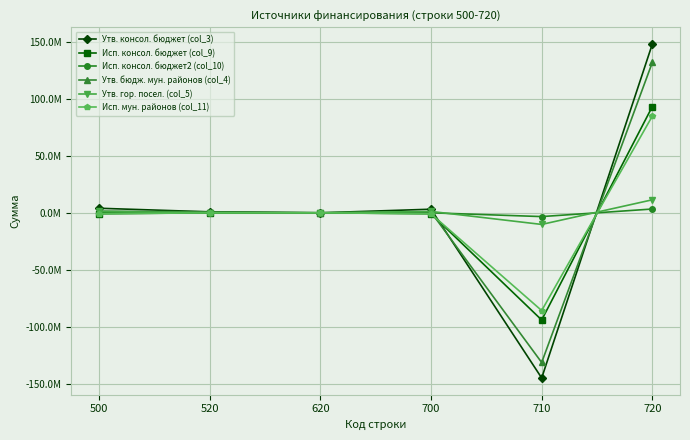

What is the average value of the Утв. бюдж. мун. районов (col_4) series?

584320.5